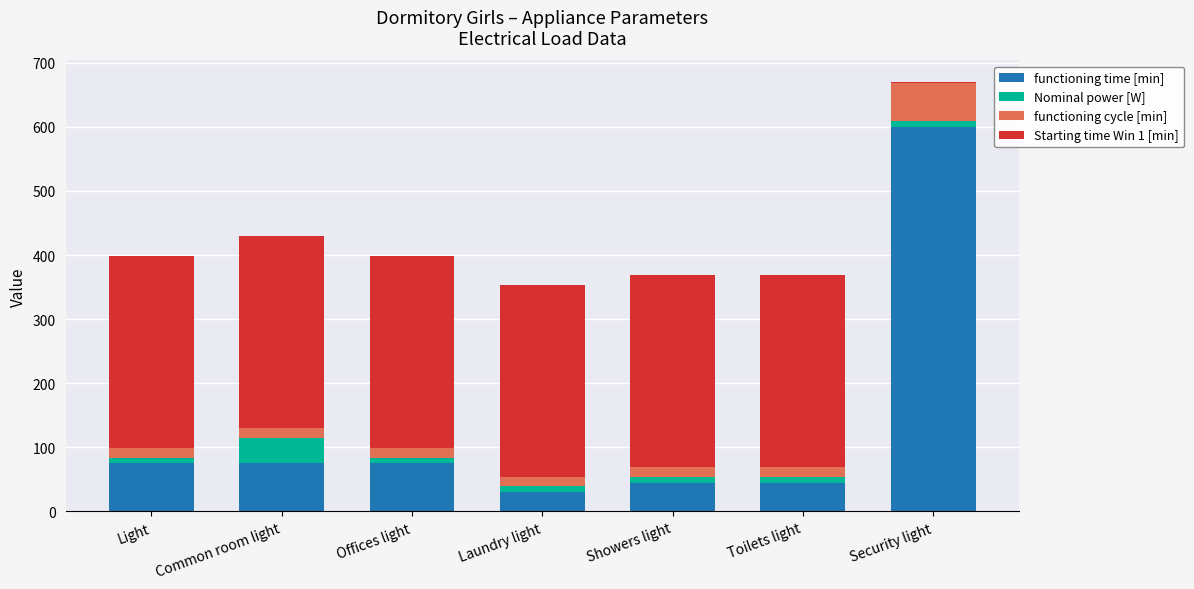

What is the maximum value for functioning time [min]?

600